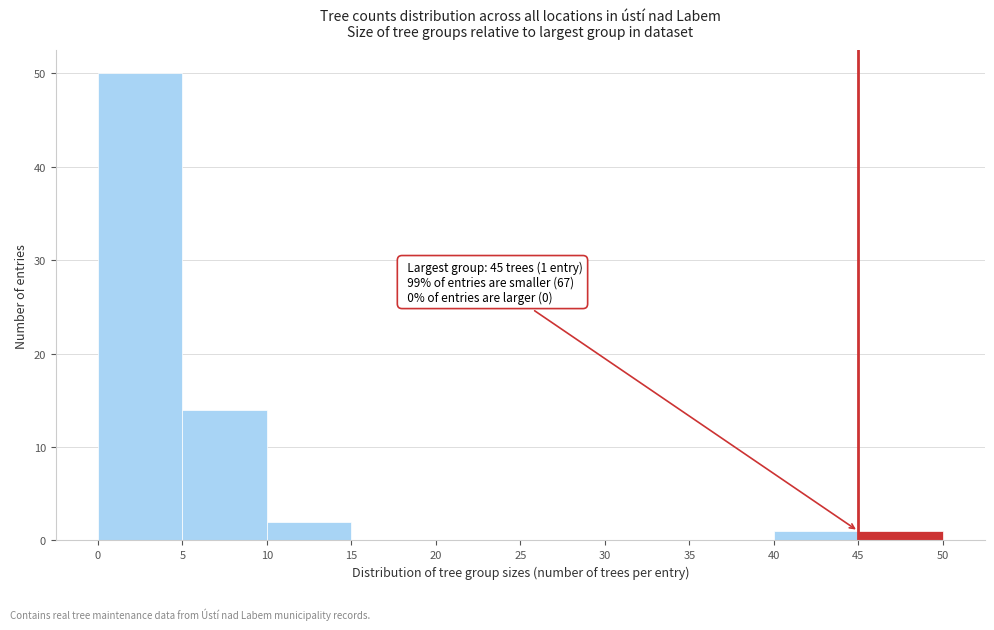

Over which range of the x-axis is the bar tallest?

0 to 5